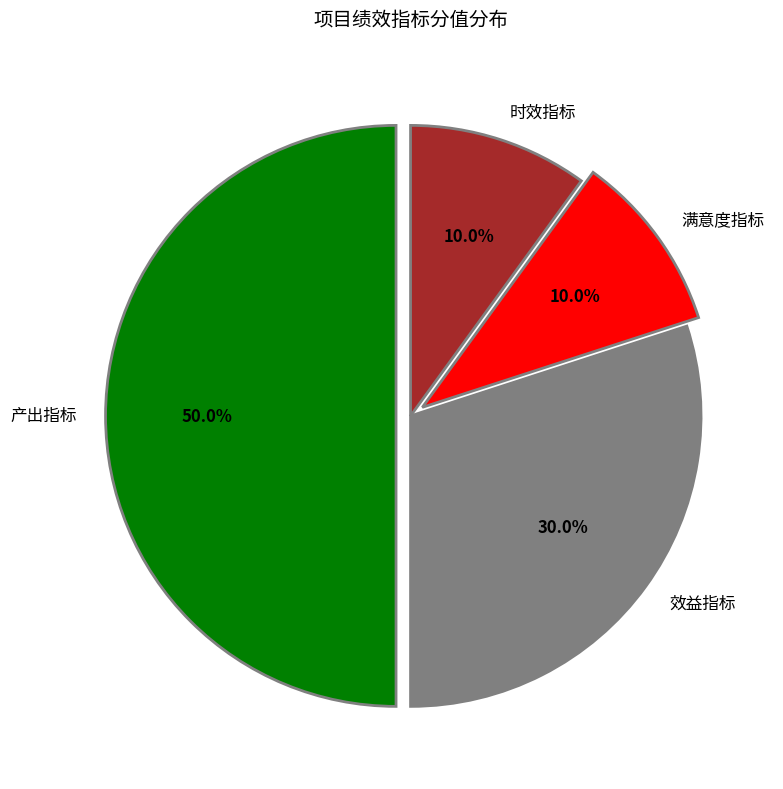

Combined, what portion of the pie is 效益指标 and 时效指标?

40.0%